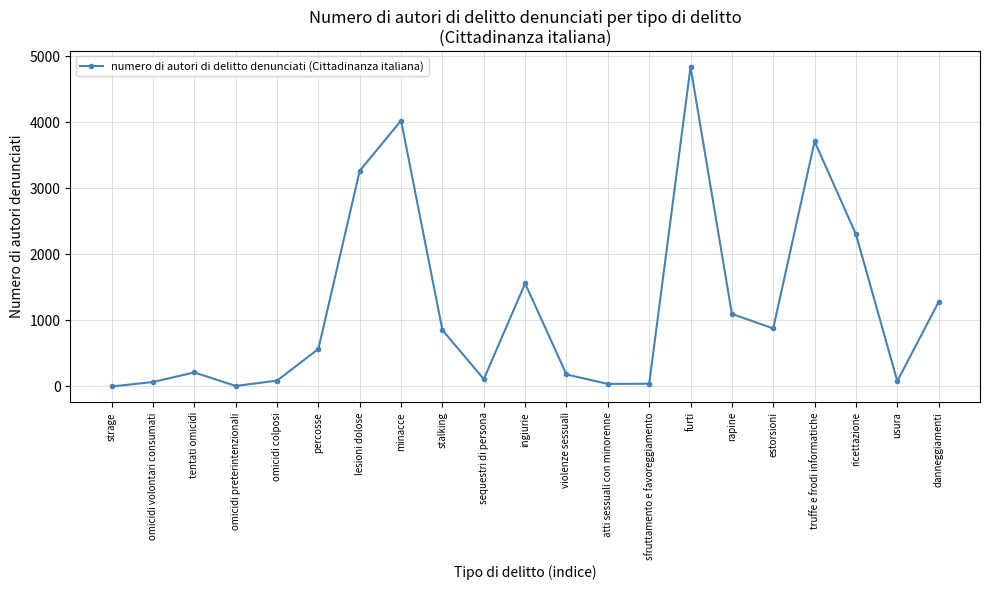

At which label is the value closest to 2419?

ricettazione